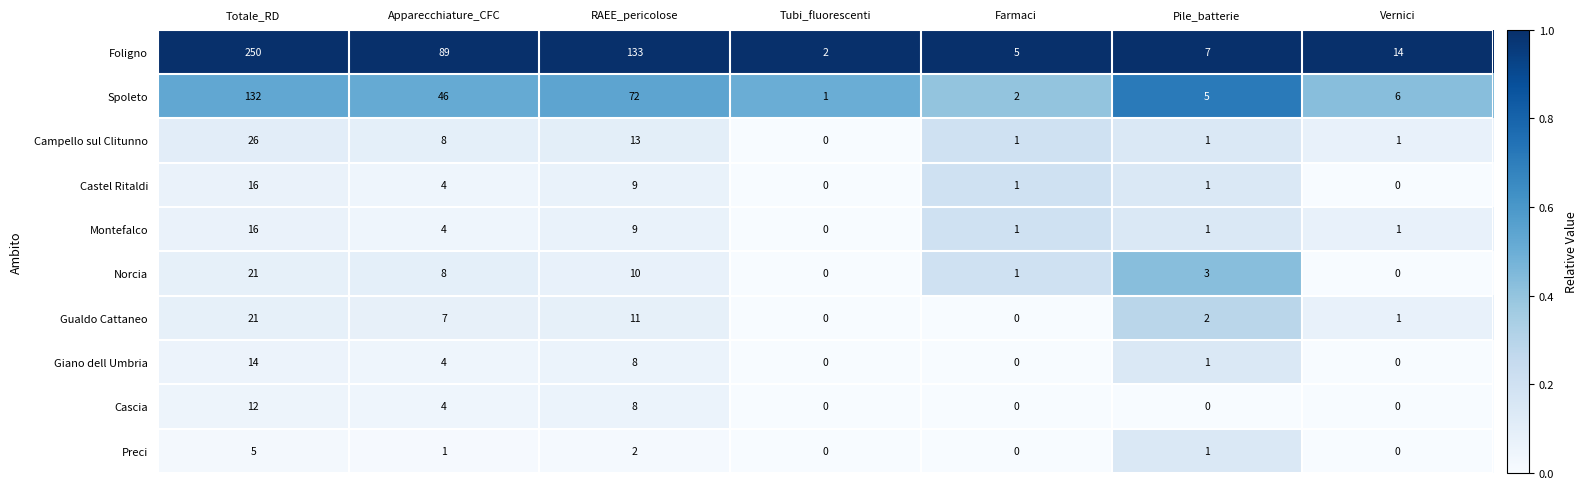

What is the difference between the highest and lowest values at Vernici?

14